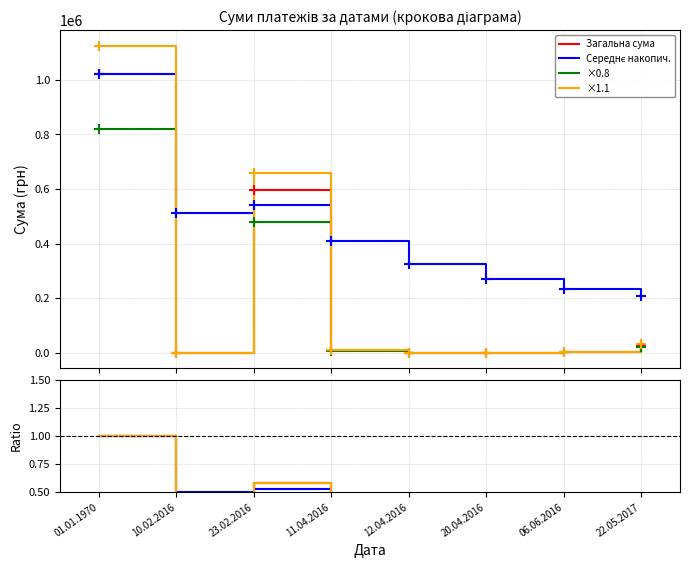

Where is the first local minimum for Середнє?

10.02.2016